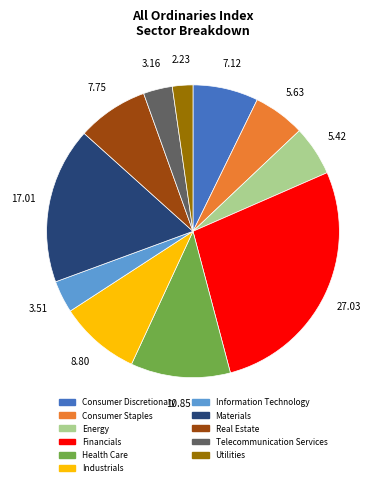

Does any single category account for the majority?

No